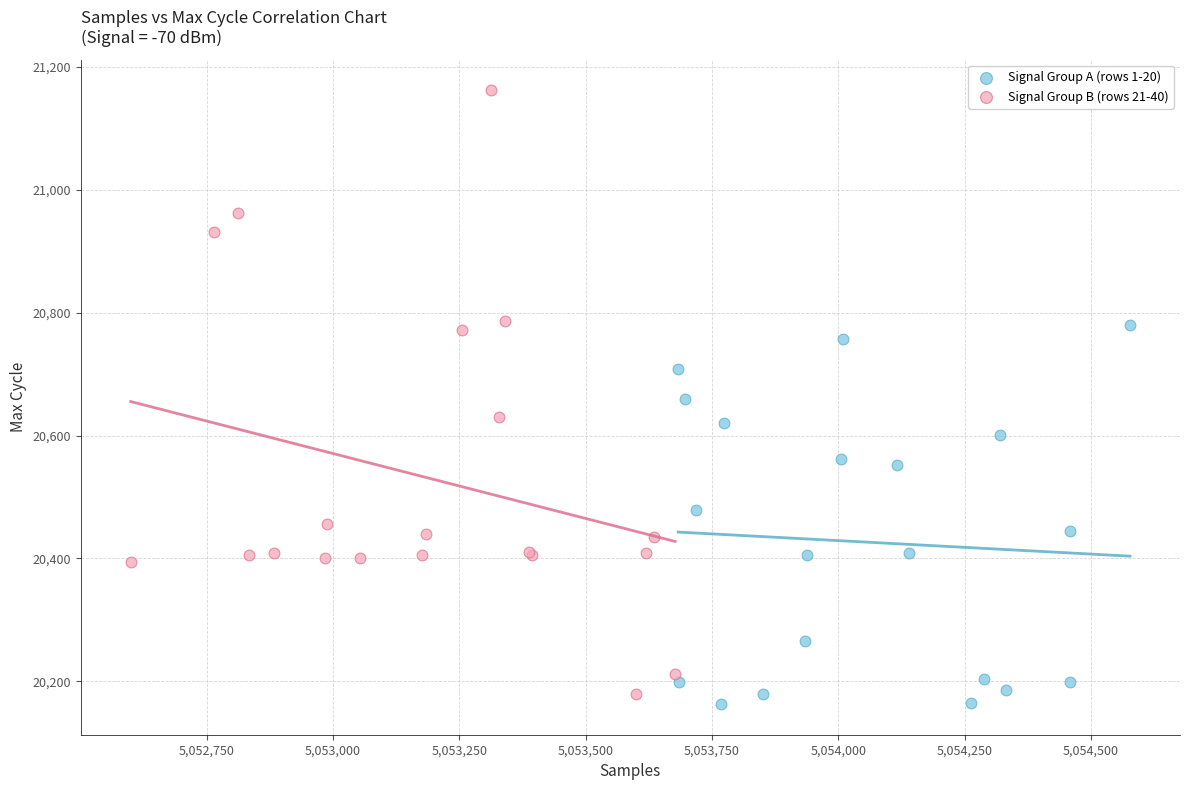

Which series has the widest spread of Y values?

Signal Group B (rows 21-40)